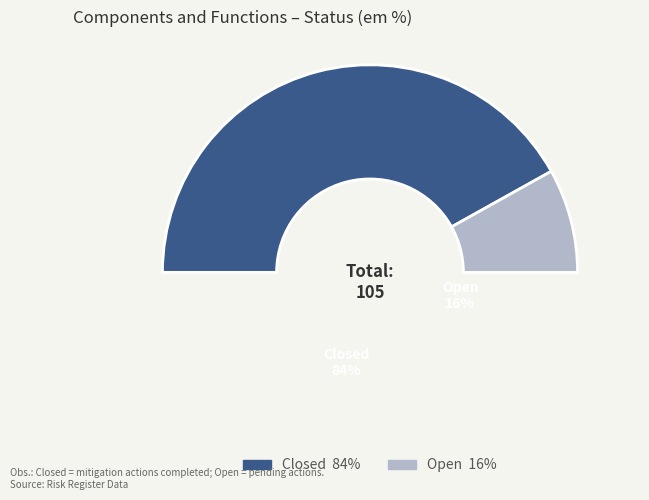

How much of the chart is everything except Open?

83.8%